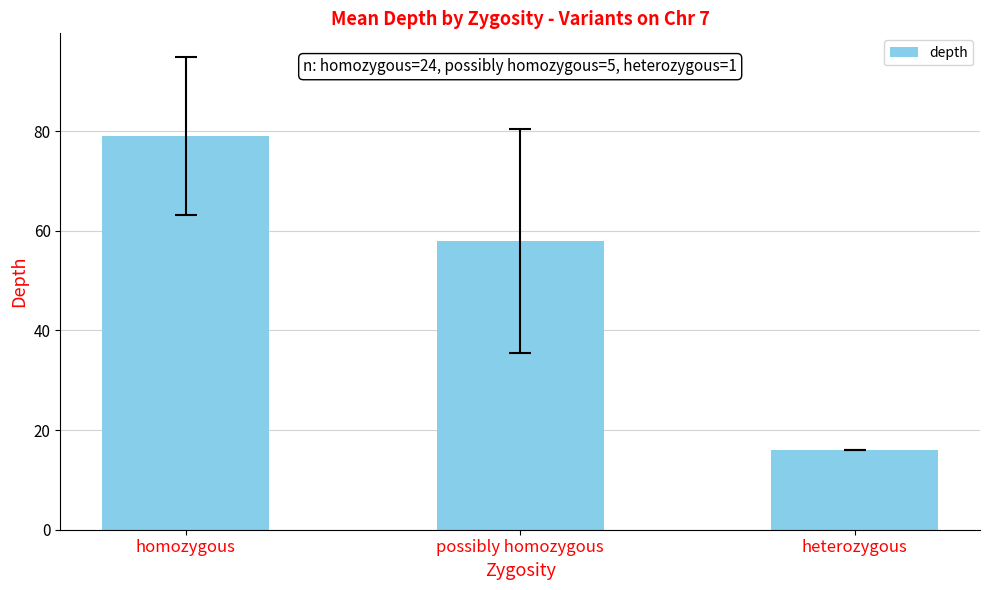

Reading right to left, transcribe all the data shown in this chart.

heterozygous=16.0	possibly homozygous=58.0	homozygous=79.1